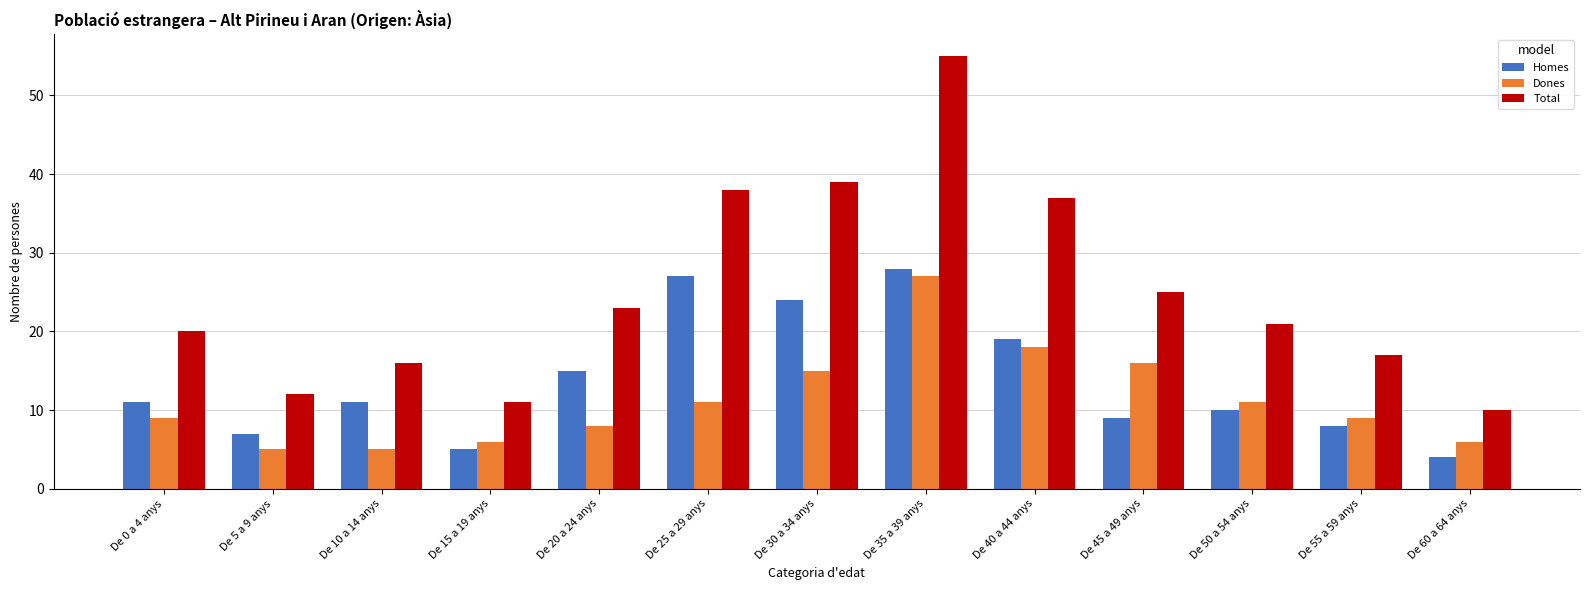

Which series has the widest spread of values?

Total